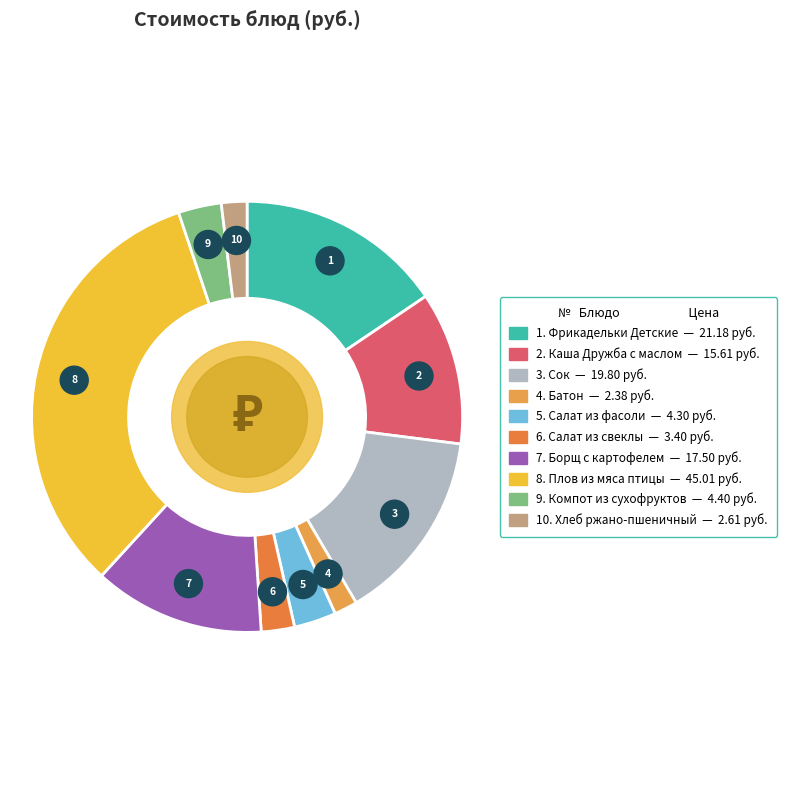

Does any single category account for the majority?

No